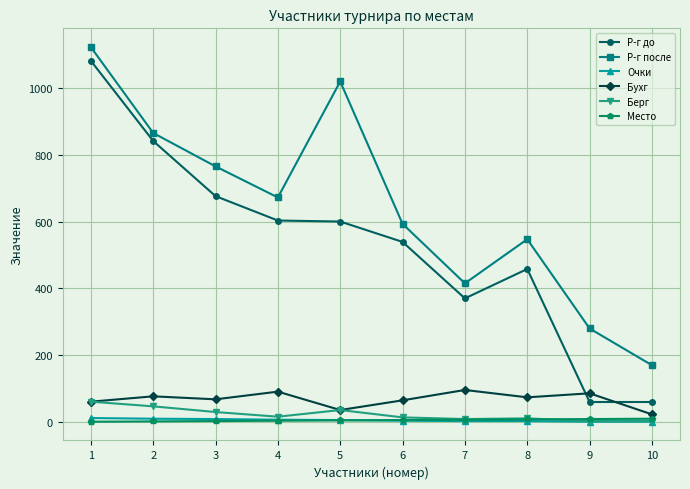

True or false: Берг has a value of 36 at 5.

True